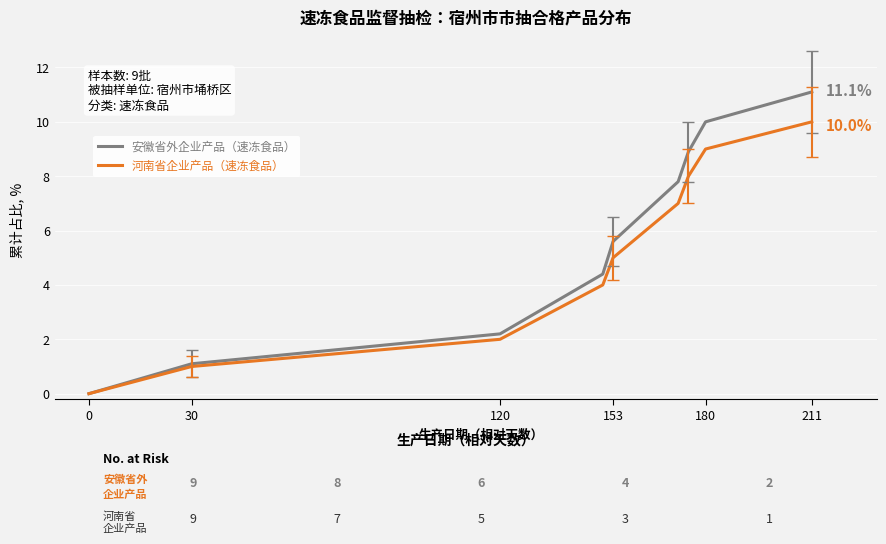

What is the maximum value for 安徽省外企业产品（速冻食品）?

11.1